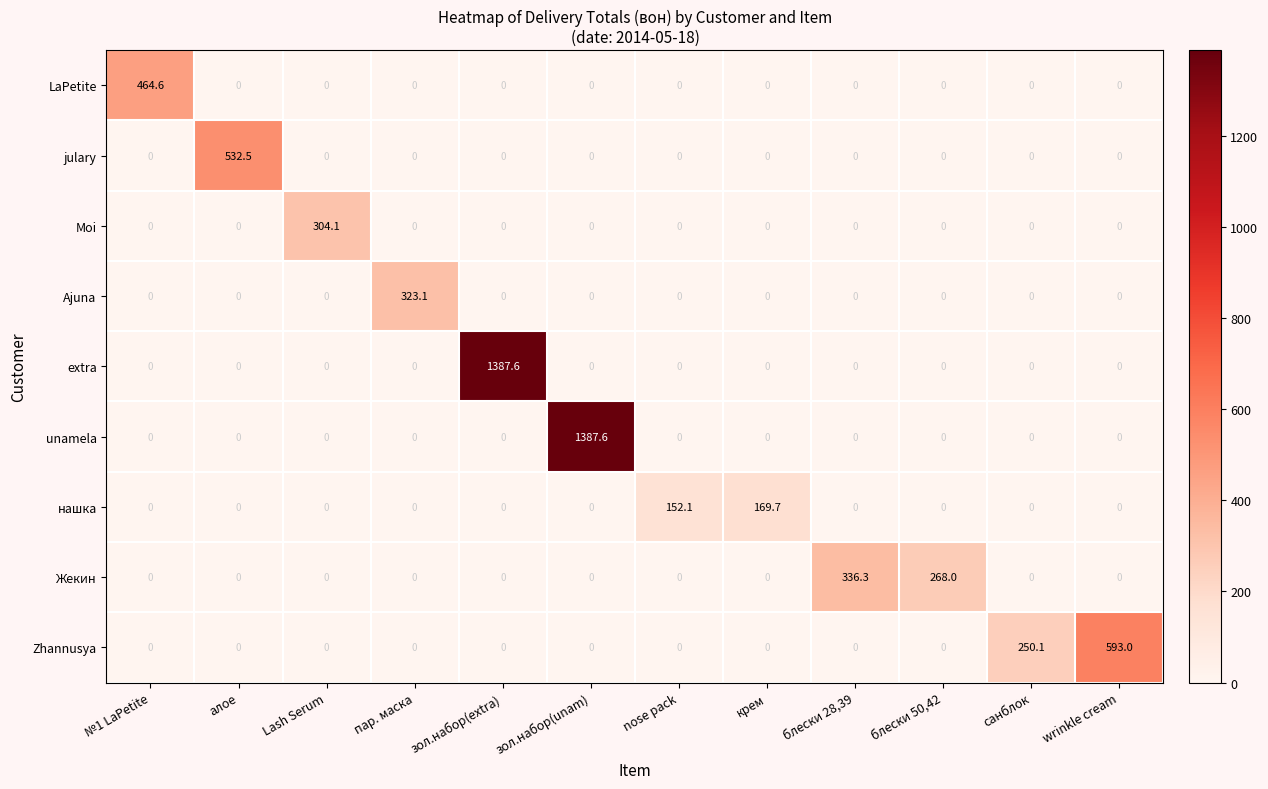

Which series changed the most between блески 28,39 and санблок?

Жекин